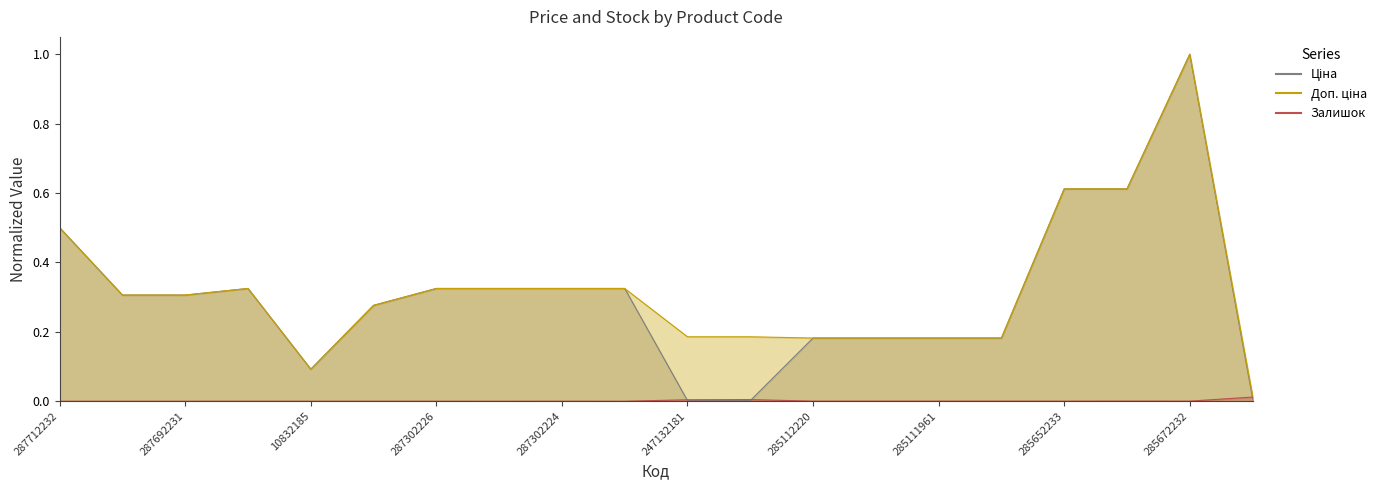

What is the maximum value for Доп. ціна?

1.0